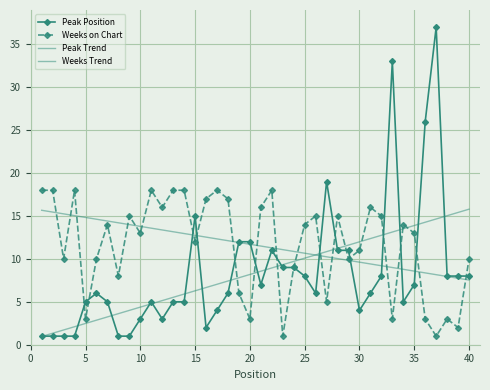

After their last crossing, which series has the higher values: Weeks on Chart or Weeks Trend?

Weeks on Chart